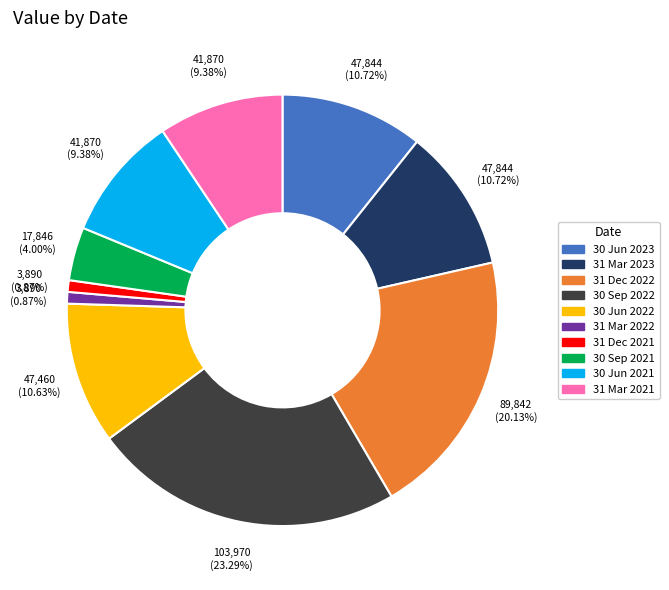

Does any single category account for the majority?

No